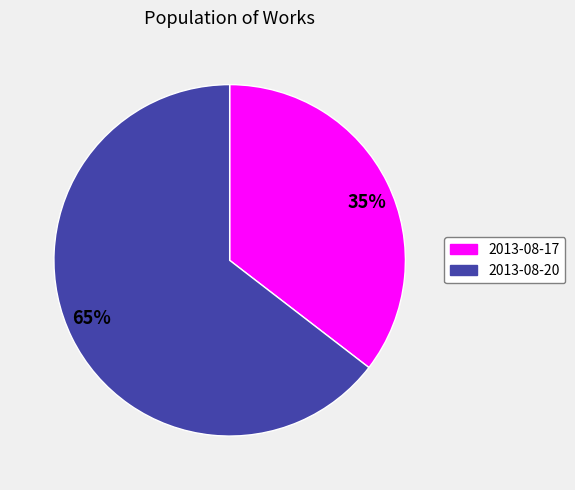

What is the smallest slice in the pie chart?

35%